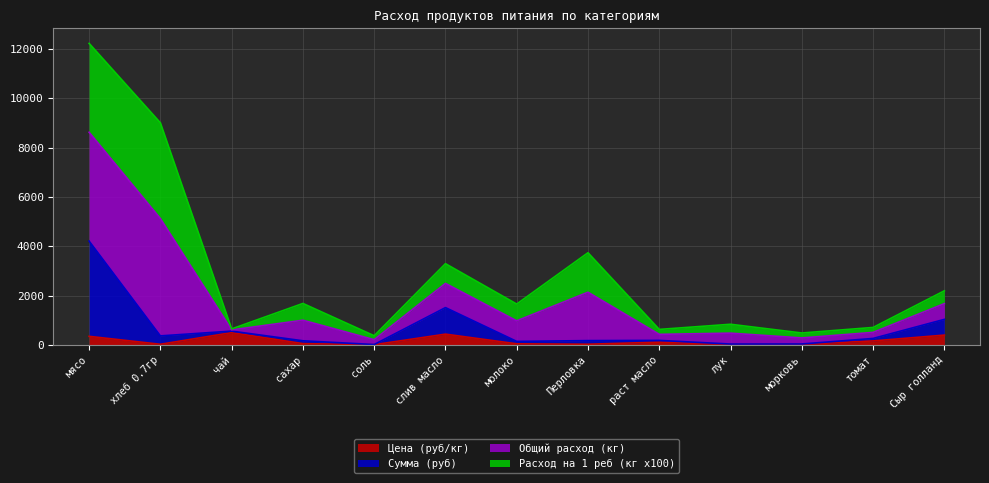

At which category is the sum across all series the highest?

мясо